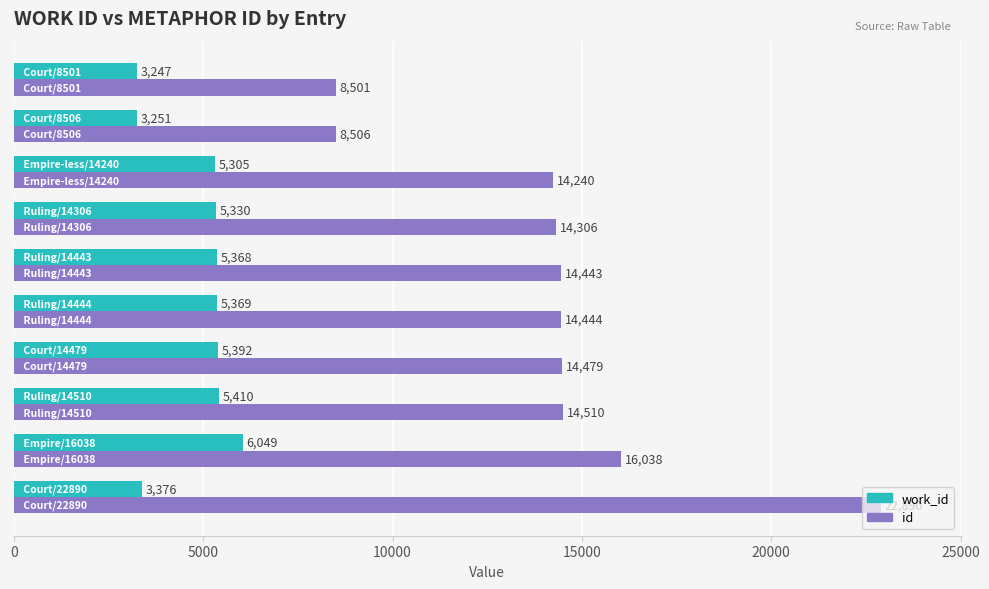

Which series has the widest spread of values?

id